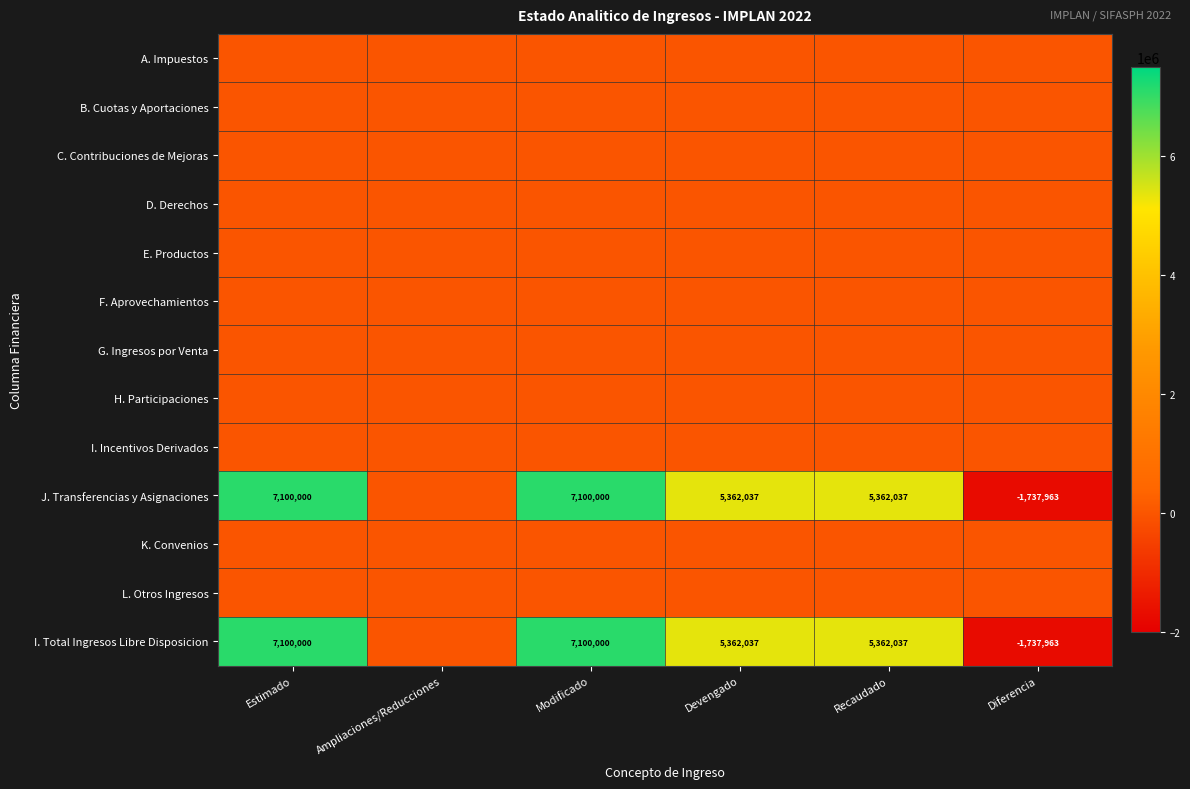

At which category does the chart reach its minimum across all series?

Diferencia